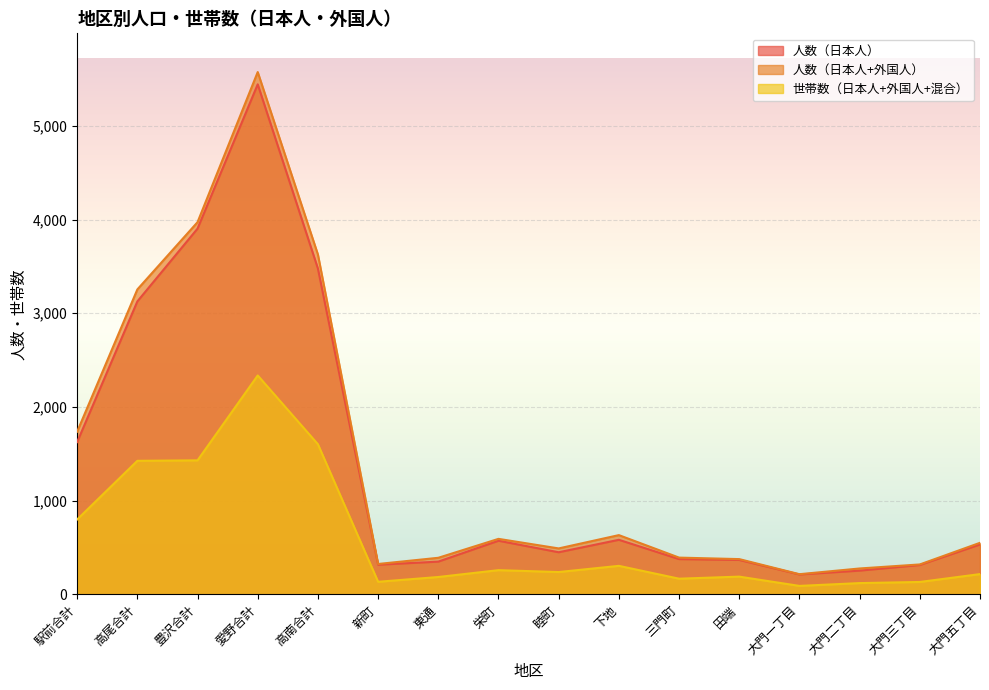

True or false: 世帯数（日本人+外国人+混合） and 人数（日本人+外国人） cross at least once.

False